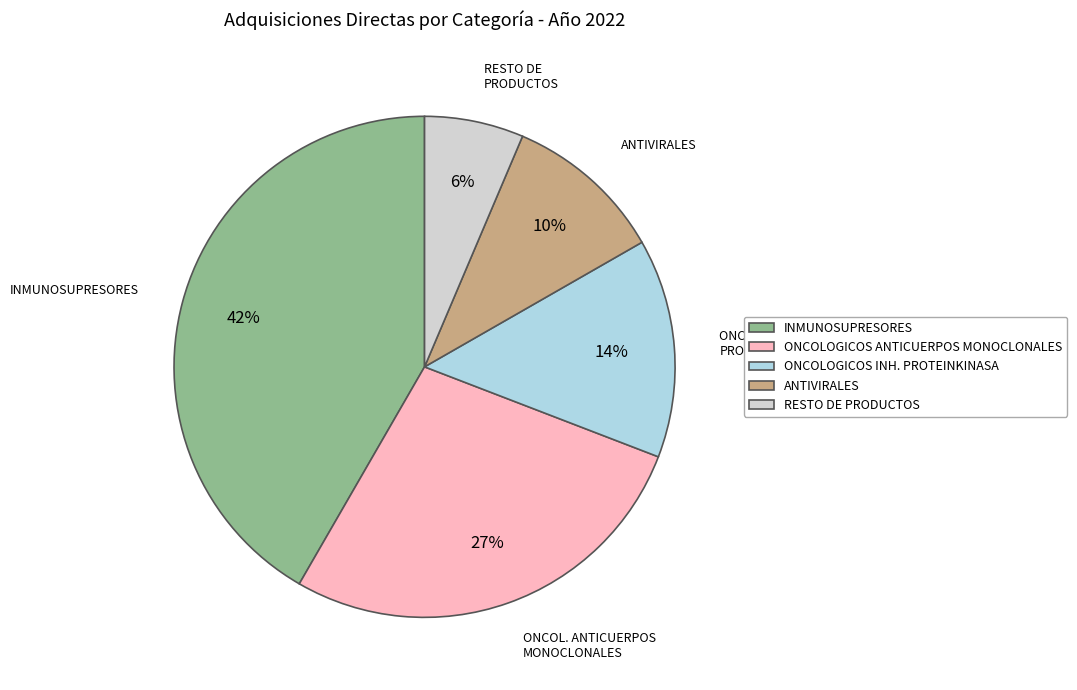

The ANTIVIRALES slice represents 24% of the pie. True or false?

False